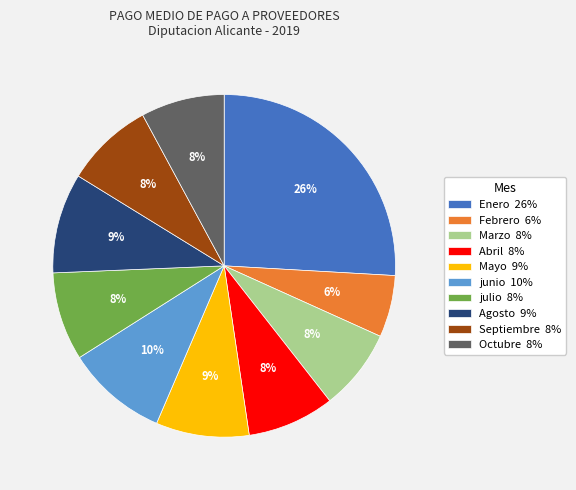

To the nearest percent, what percentage of the pie is Agosto?

9%